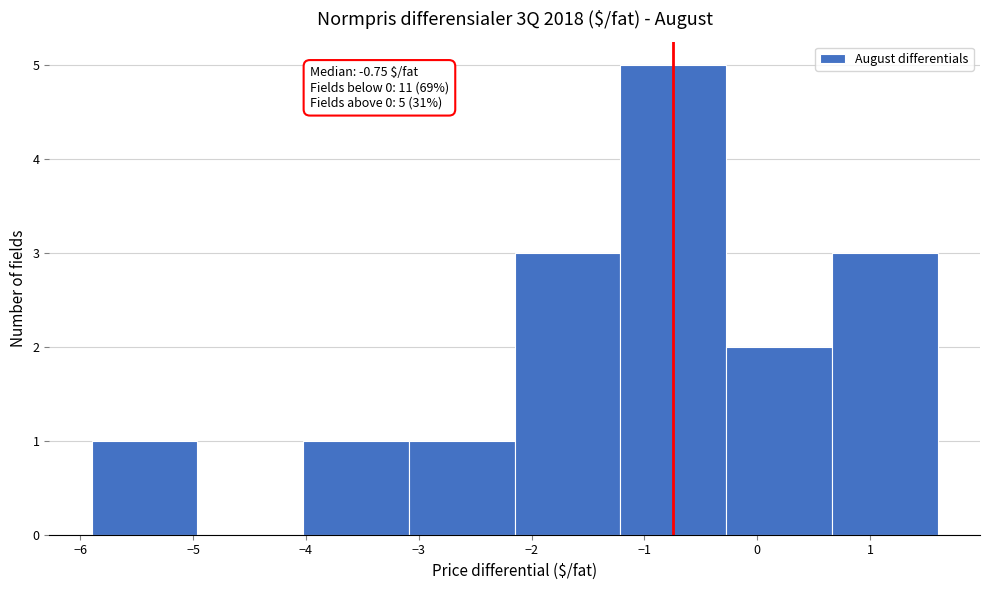

Over which range of the x-axis is the bar tallest?

-1.2 to -0.3